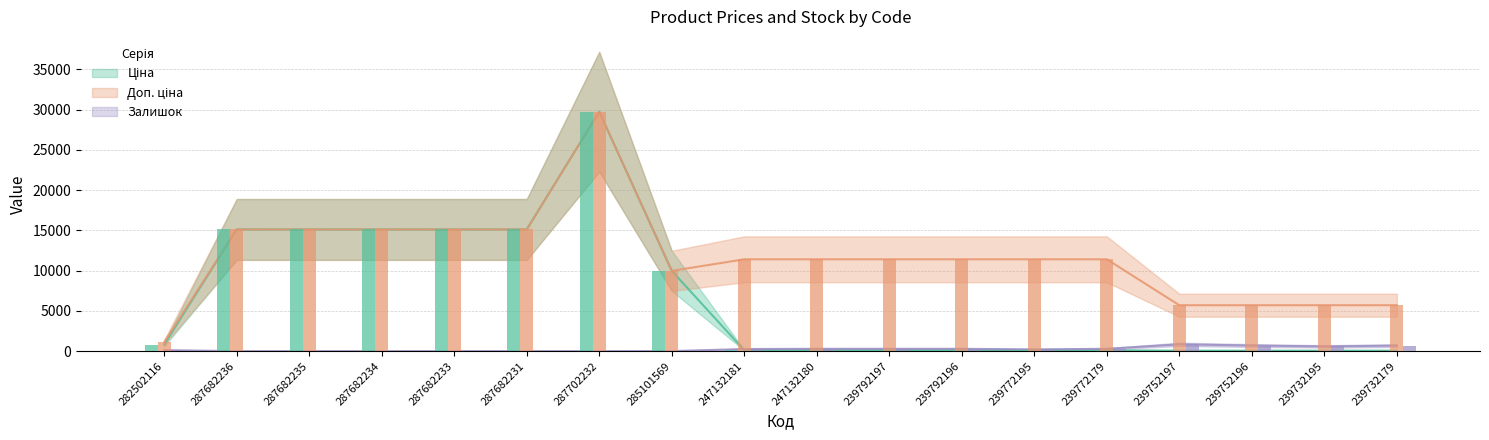

What is the difference between the maximum and minimum values in the Залишок series?

845.0